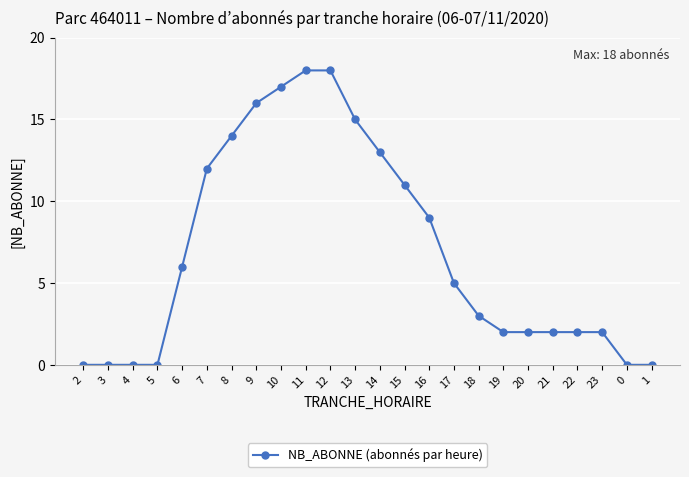

Between 22 and 7, which is larger?

7